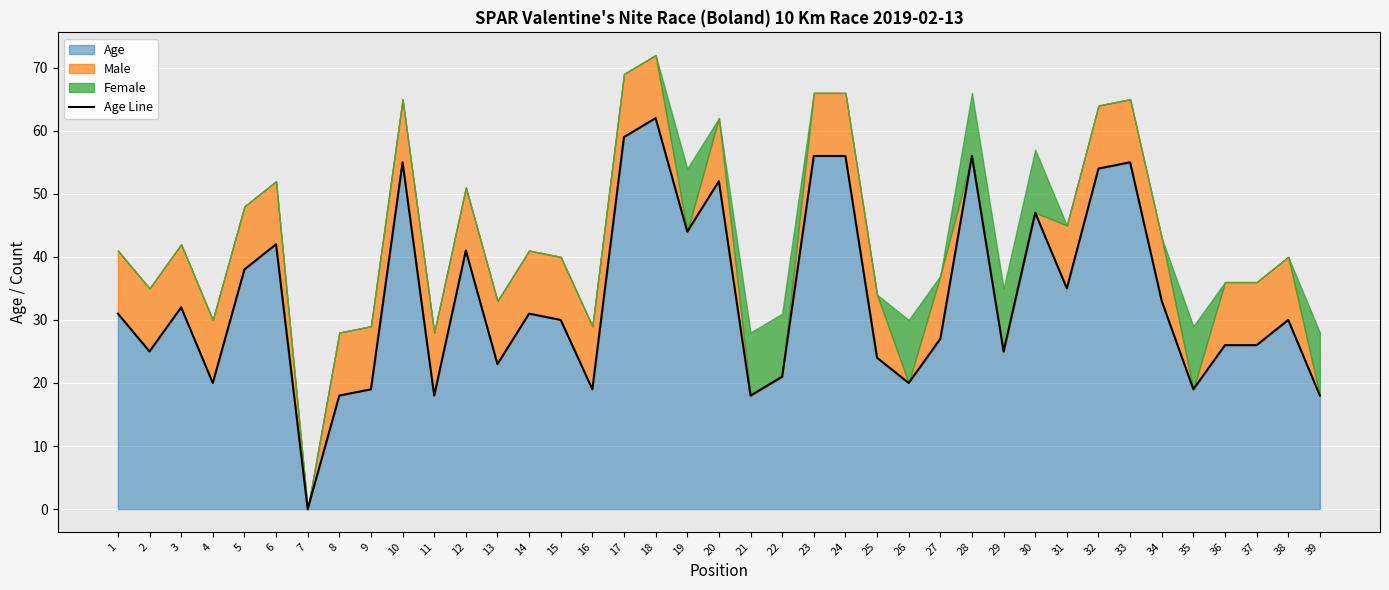

True or false: the data has more than 1 interior local peaks.

True